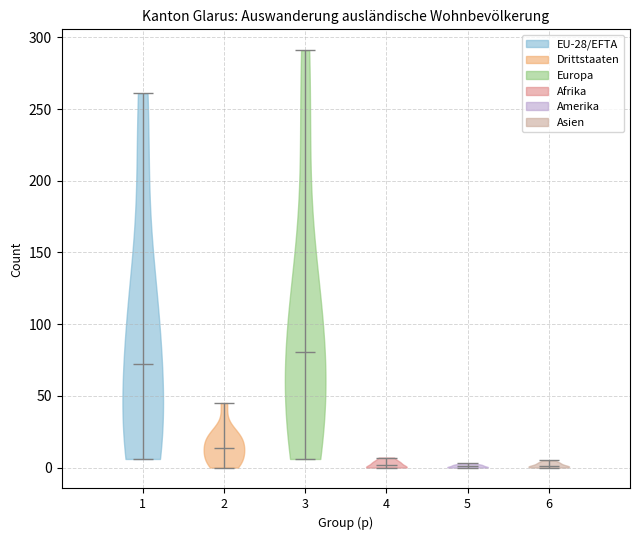

What is the lowest point the violin at x = 3 reaches on the y-axis? The values are not printed on the chart, so give them approximately, as read against the axis.

5